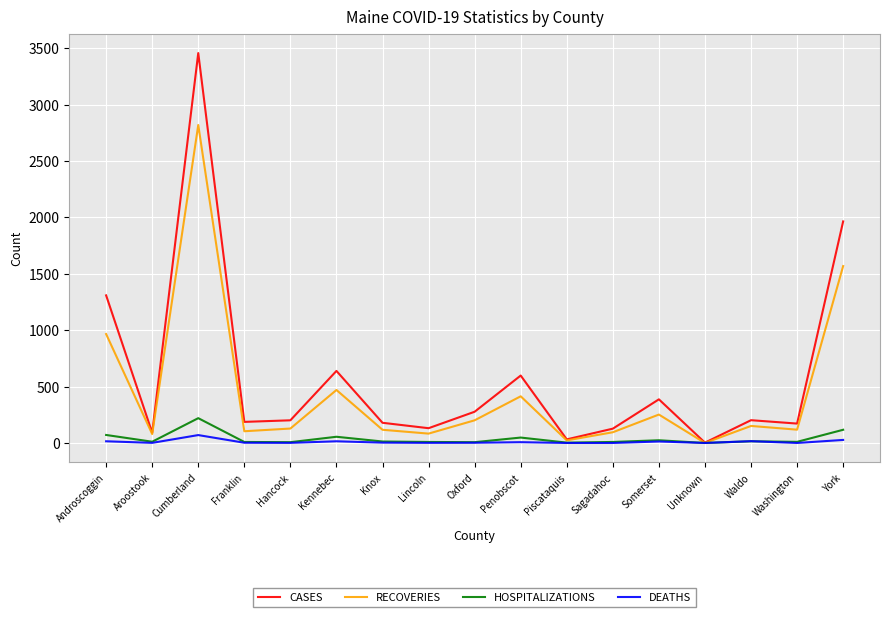

What is the difference between the maximum and minimum values in the DEATHS series?

70